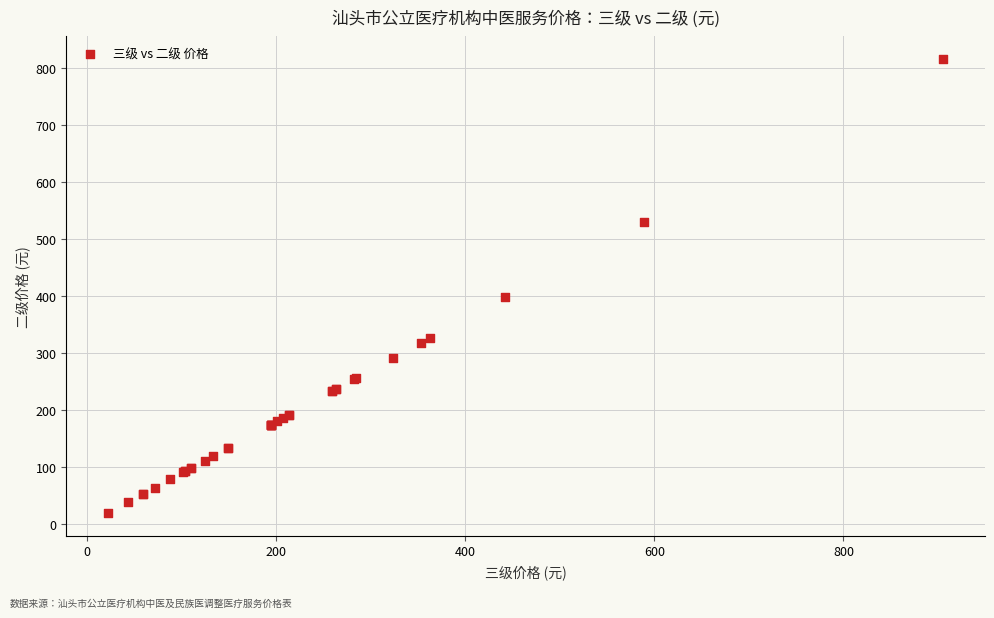

What Y value in the scatter plot is closest to 417?

397.7